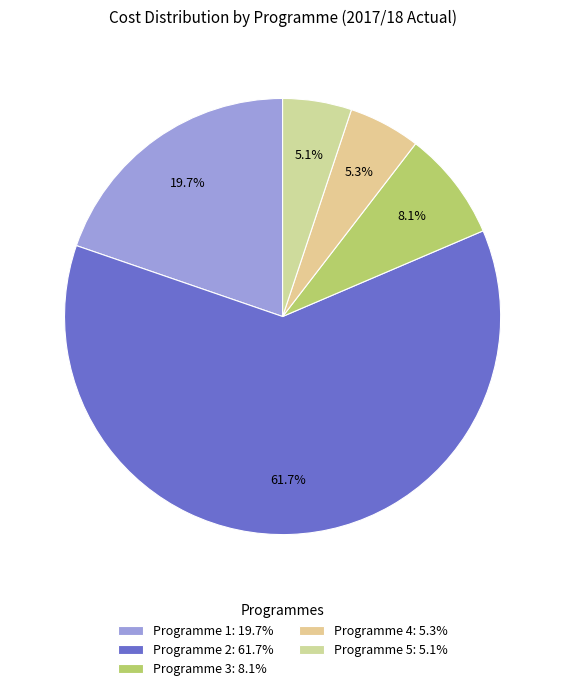

True or false: Programme 5 accounts for 5% of the total.

True